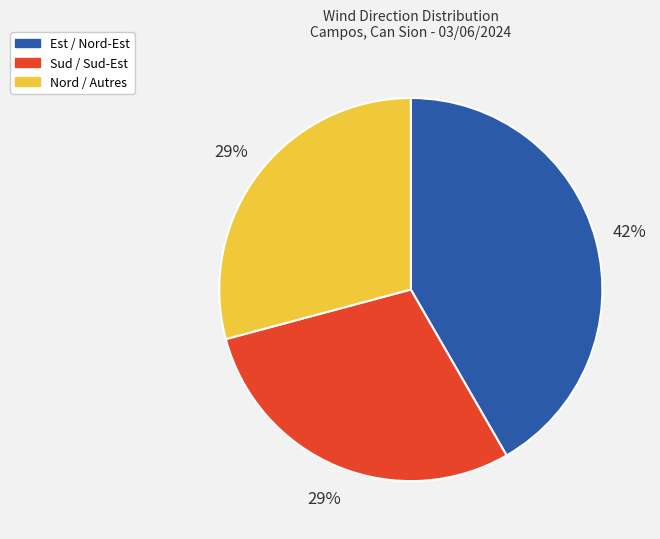

To the nearest percent, what is the average slice percentage?

33%